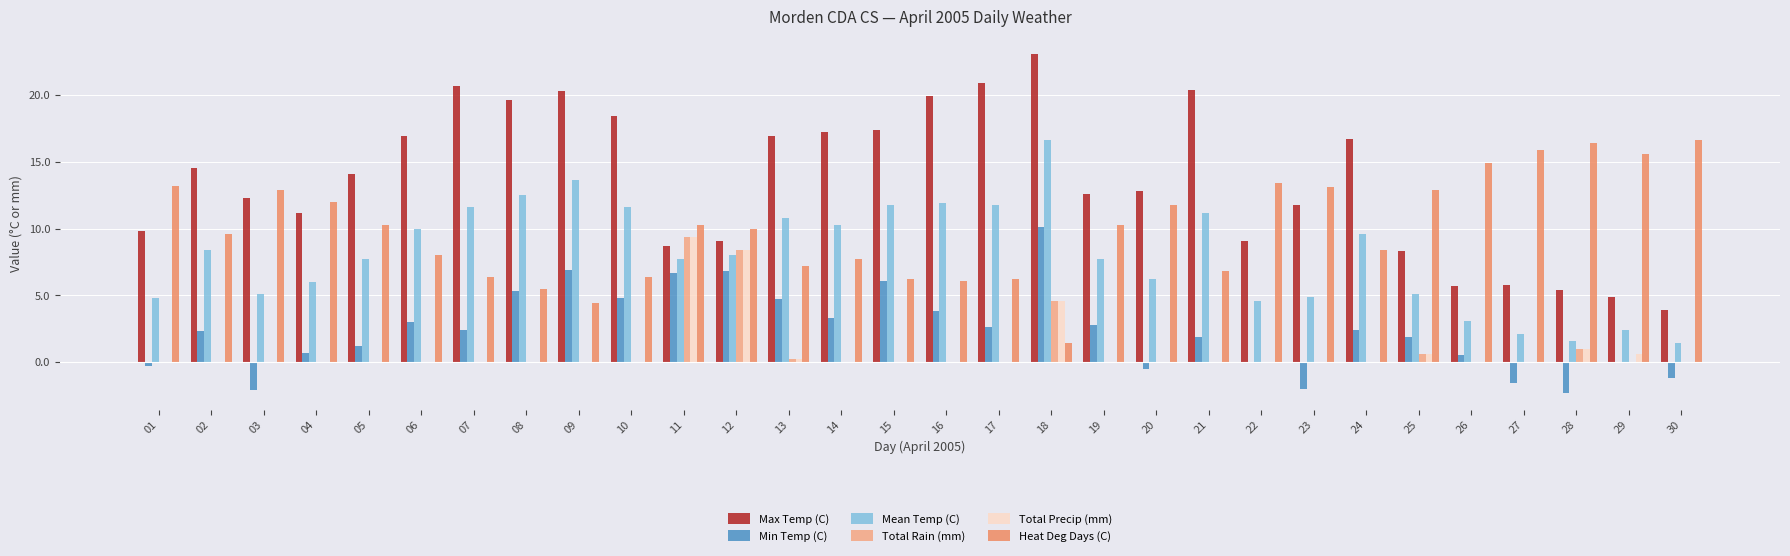

What are all the series names shown in the legend?

Max Temp (C), Min Temp (C), Mean Temp (C), Total Rain (mm), Total Precip (mm), Heat Deg Days (C)